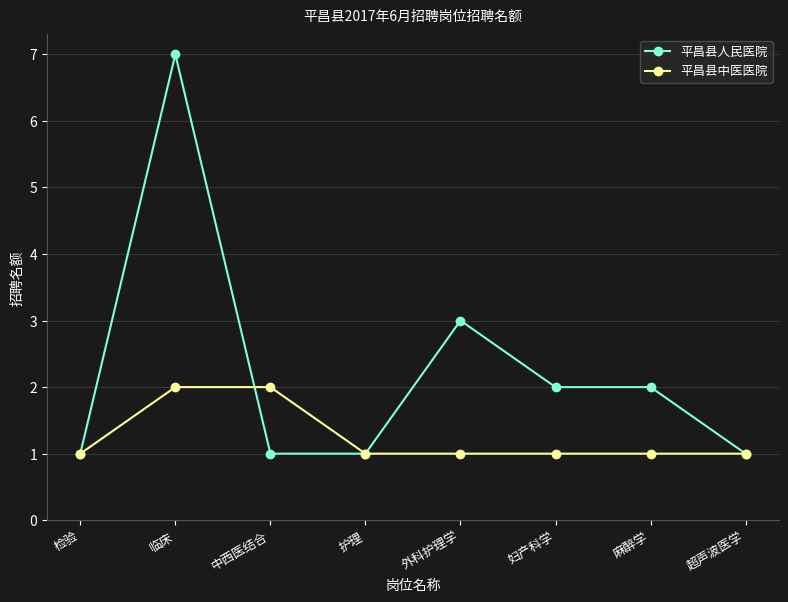

What value does the 平昌县中医医院 series have at 外科护理学?

1